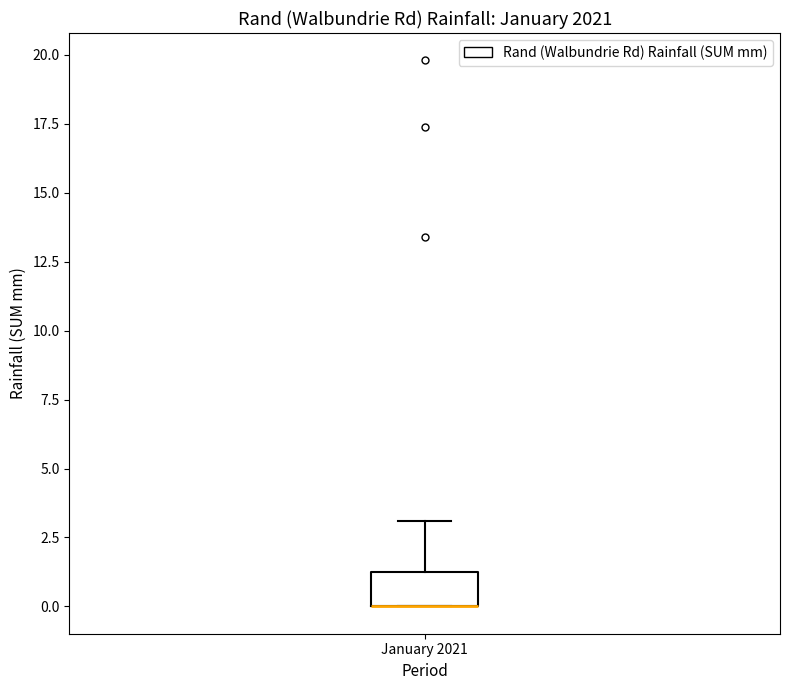

Transcribe this box plot: give where the median line is, the range the box spans, and where the two whiskers end, as read against the y-axis. The values are not printed on the chart, so give them approximately, as read against the axis.

median 0.0 (drawn on the box's lower edge), box 0.0 to 1.5, whiskers 0.0 to 3.0